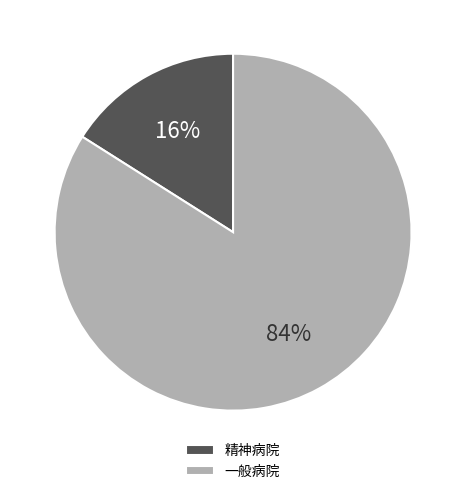

Do 一般病院 and 精神病院 together represent more than half of the pie?

Yes